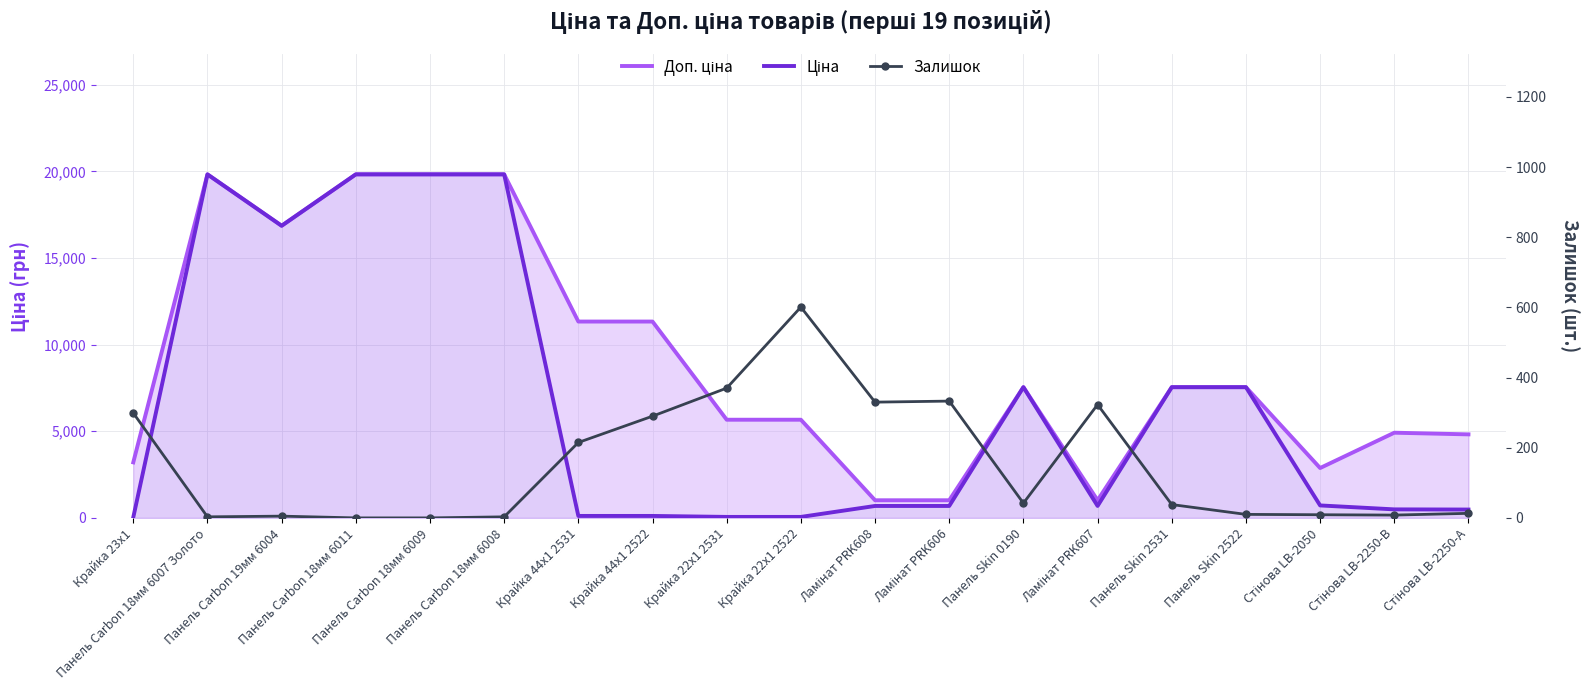

What is the average value of the Залишок series?

152.2